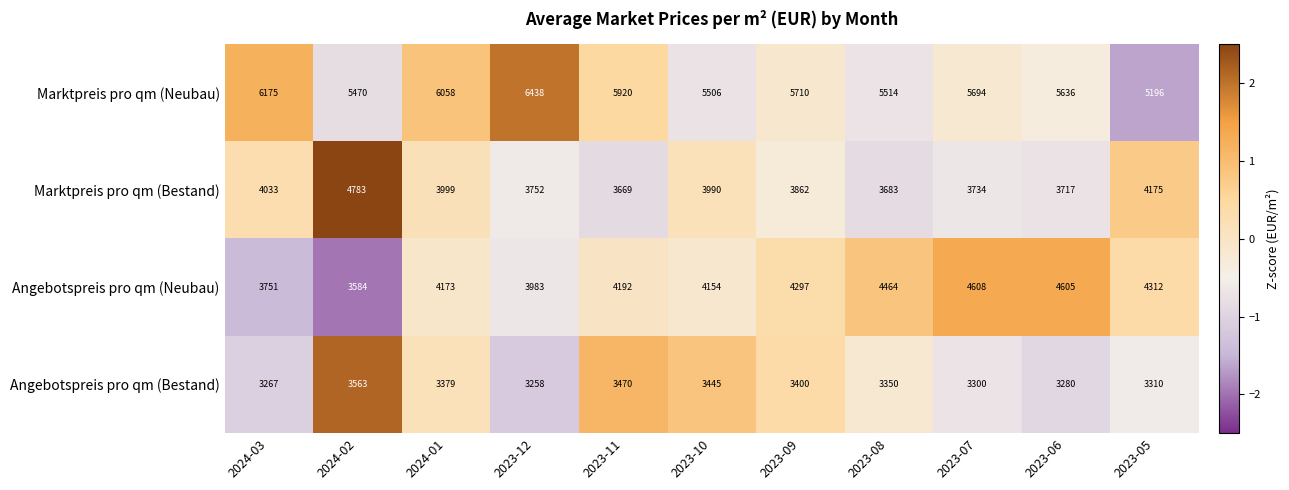

What is the minimum value shown in the chart?

3258